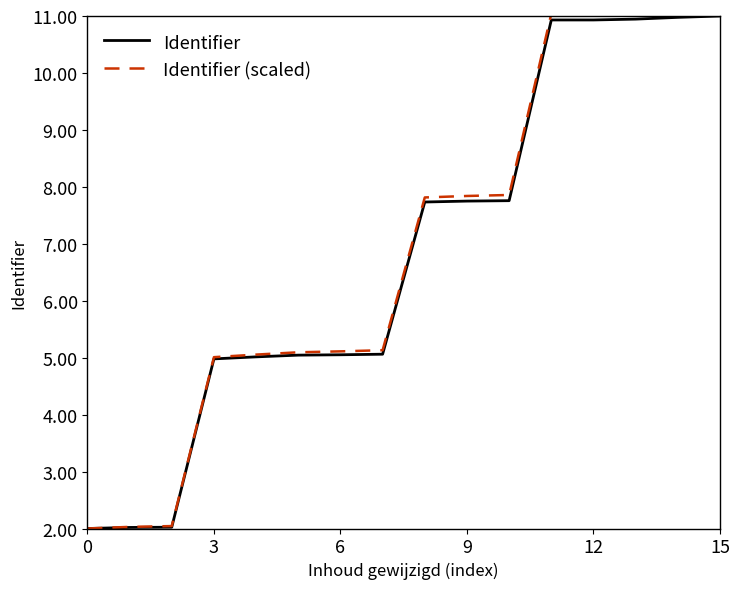

Read the Identifier value at 6.

5.1